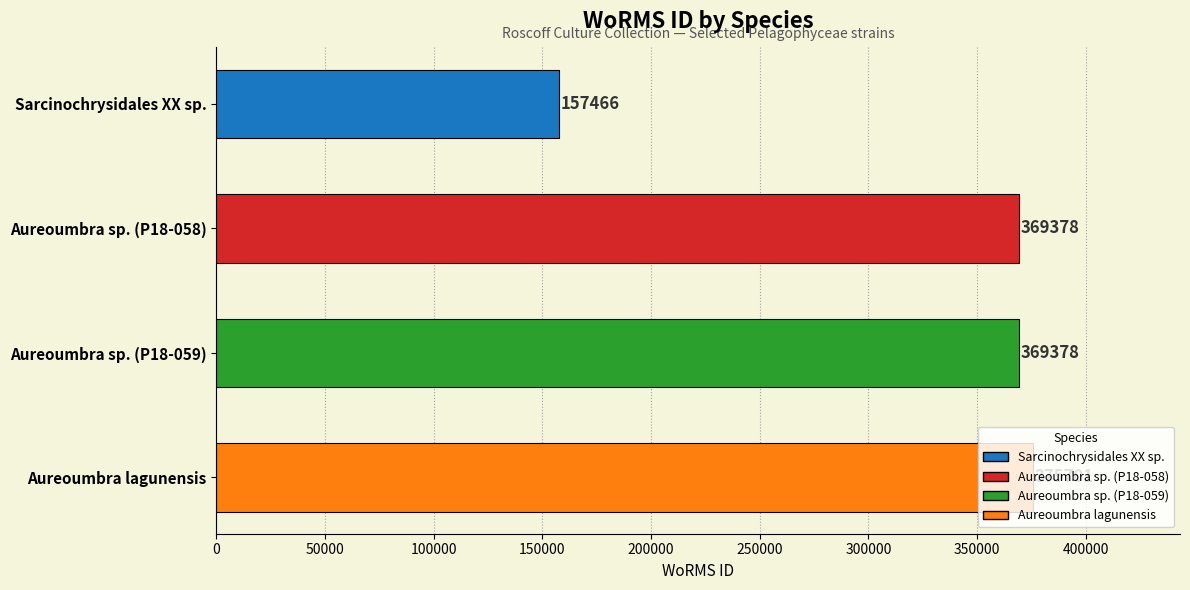

Which has a higher value, Aureoumbra sp. (P18-059) or Sarcinochrysidales XX sp.?

Aureoumbra sp. (P18-059)